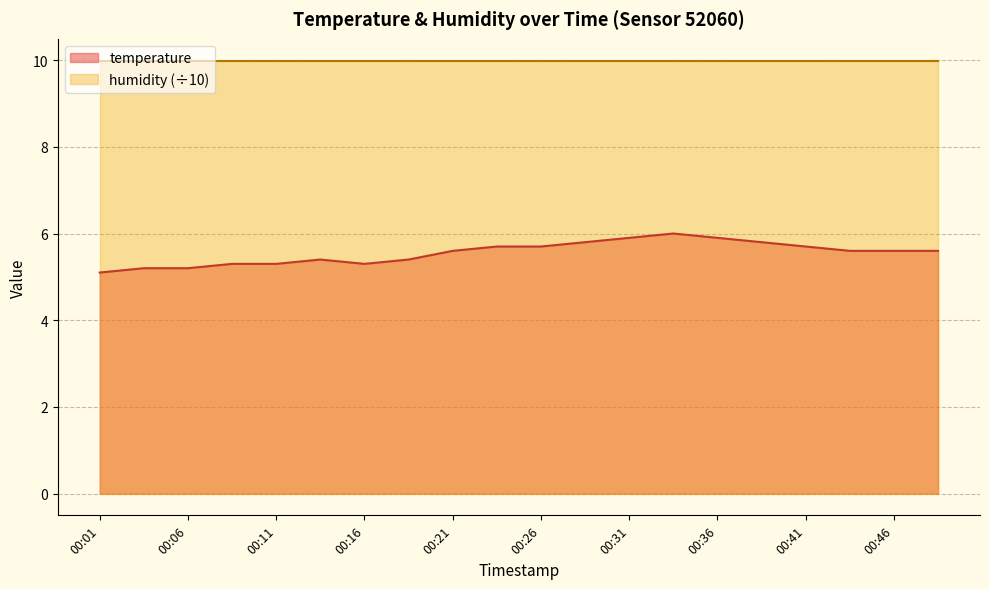

How many interior local peaks (higher than both neighbors) does the data have?

2